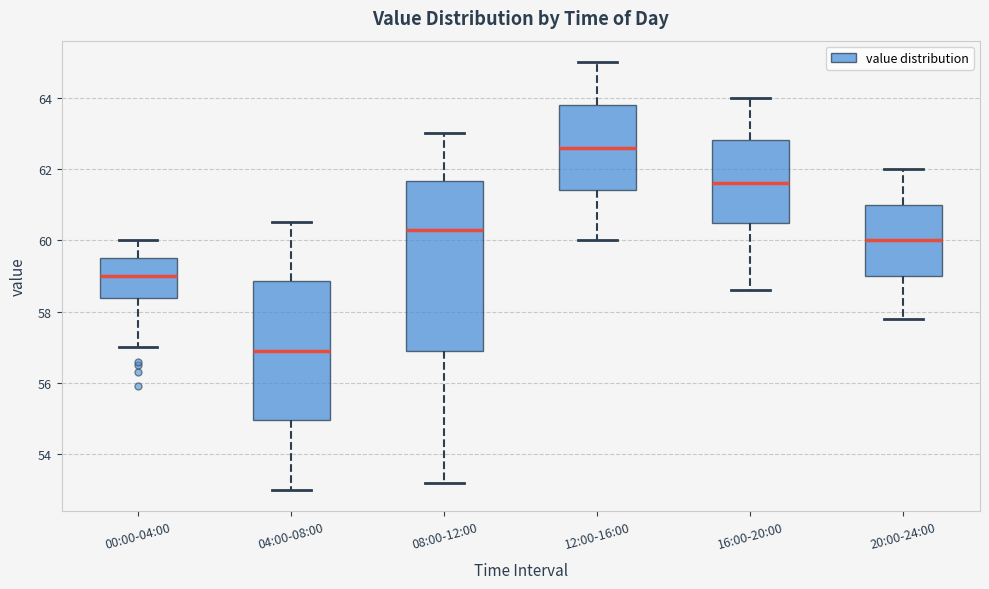

Where is the upper edge of the box for 08:00-12:00 on the y-axis? The values are not printed on the chart, so give them approximately, as read against the axis.

61.6